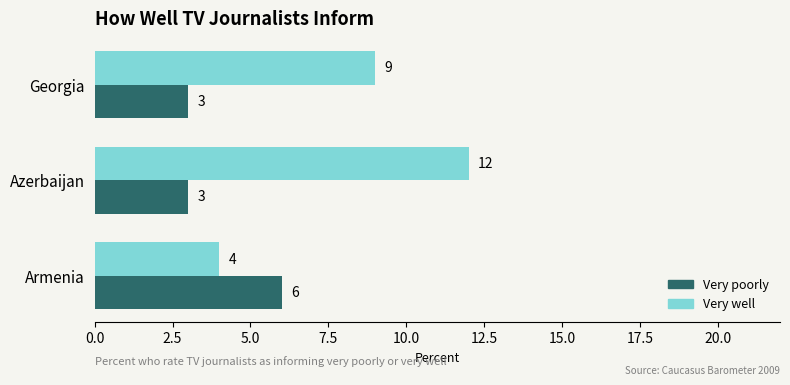

Which series changed the most between Armenia and Georgia?

Very well